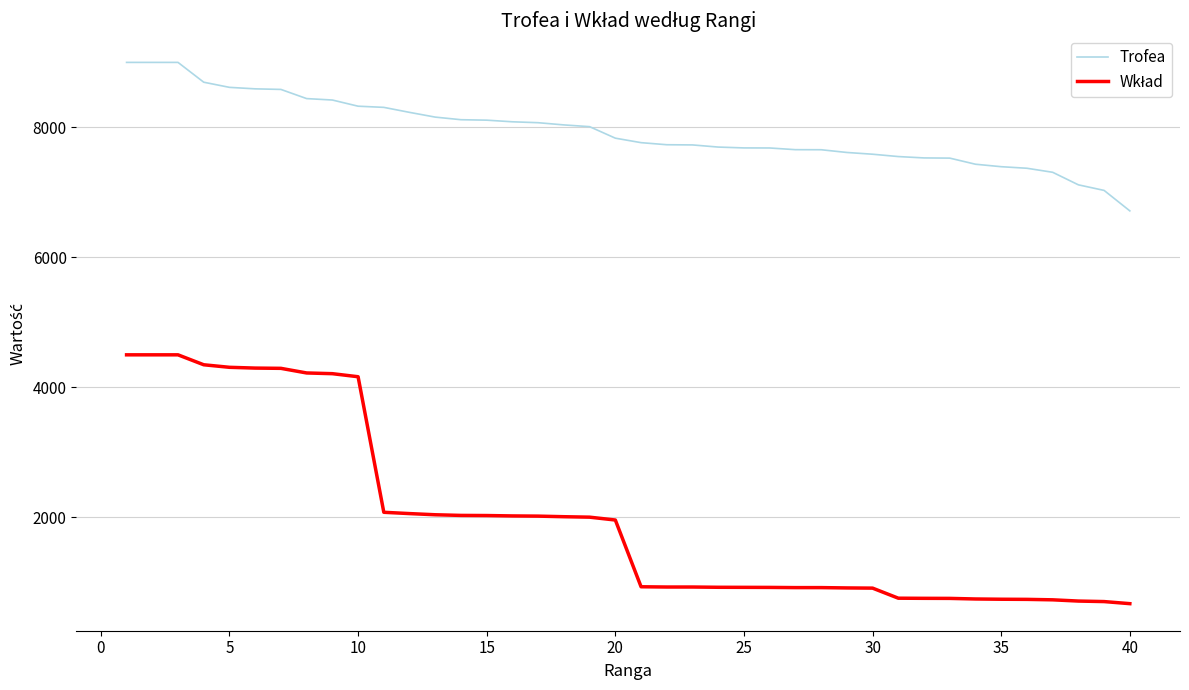

Is this an area chart (filled region under the line)?

No